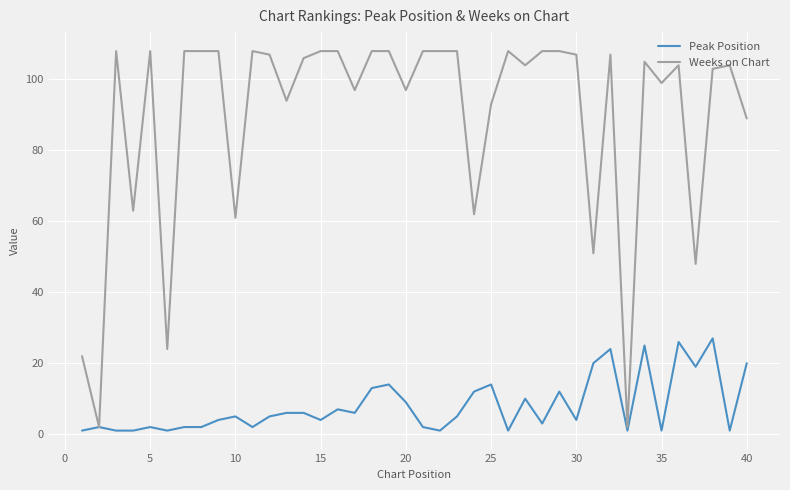

Reading left to right, extract all data points from this chart.

Peak Position: 1	2	1	1	2	1	2	2	4	5	2	5	6	6	4	7	6	13	14	9	2	1	5	12	14	1	10	3	12	4	20	24	1	25	1	26	19	27	1	20
Weeks on Chart: 22	2	108	63	108	24	108	108	108	61	108	107	94	106	108	108	97	108	108	97	108	108	108	62	93	108	104	108	108	107	51	107	2	105	99	104	48	103	104	89